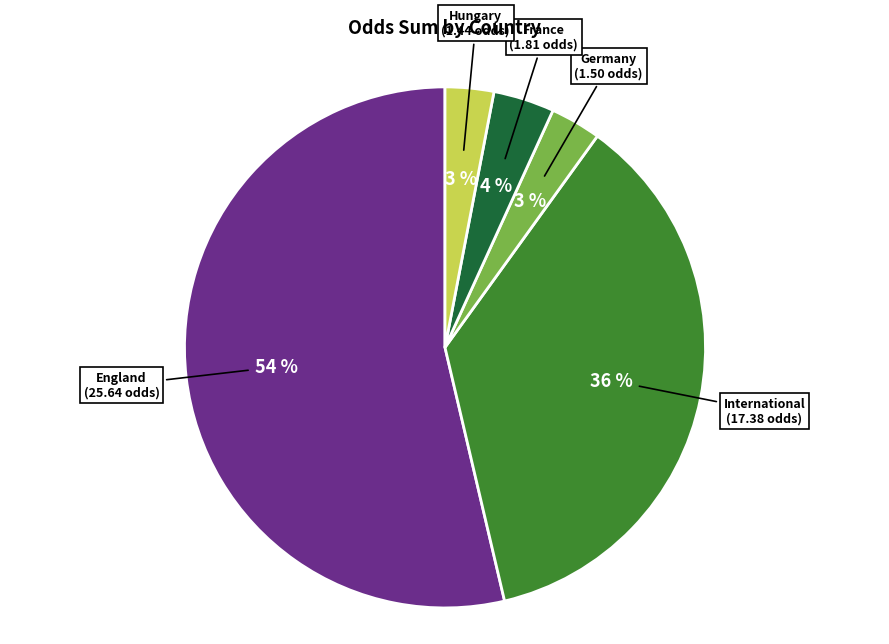

How many segments does this pie chart have?

5